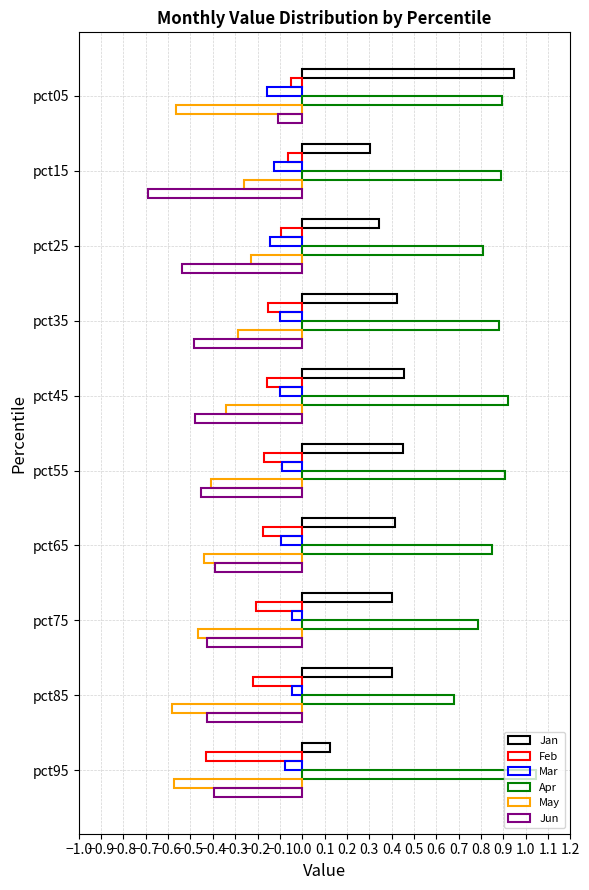

Which series has the largest range (max minus min)?

Jan